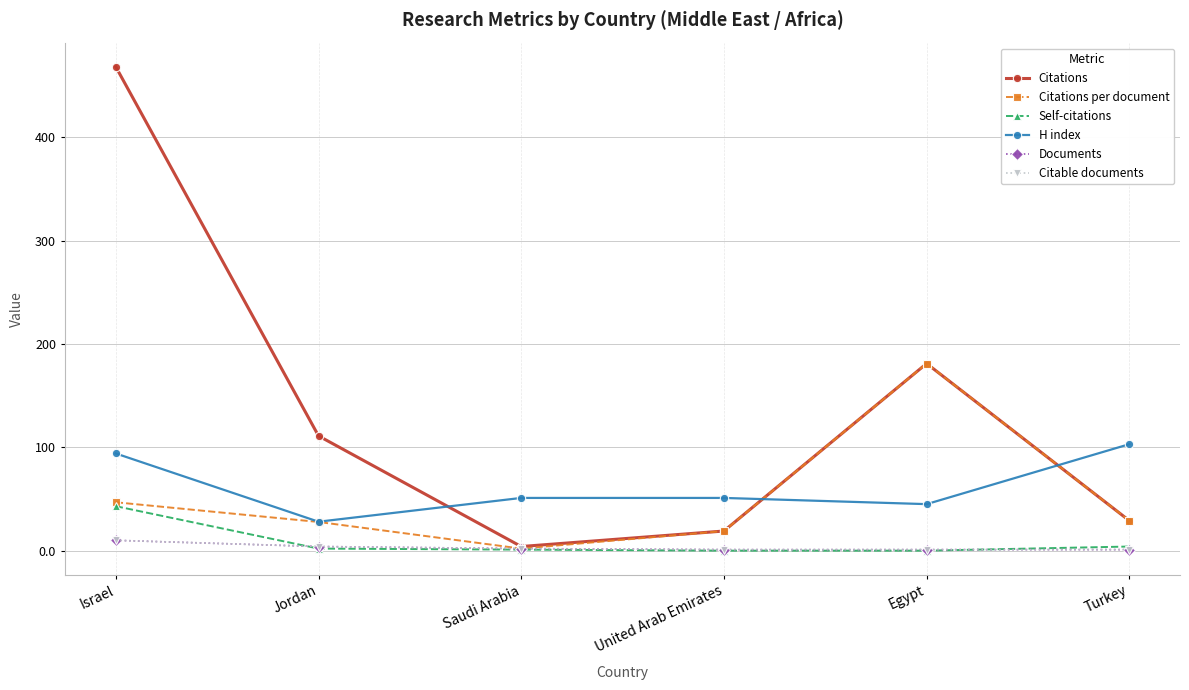

Does the chart have visible grid lines?

Yes